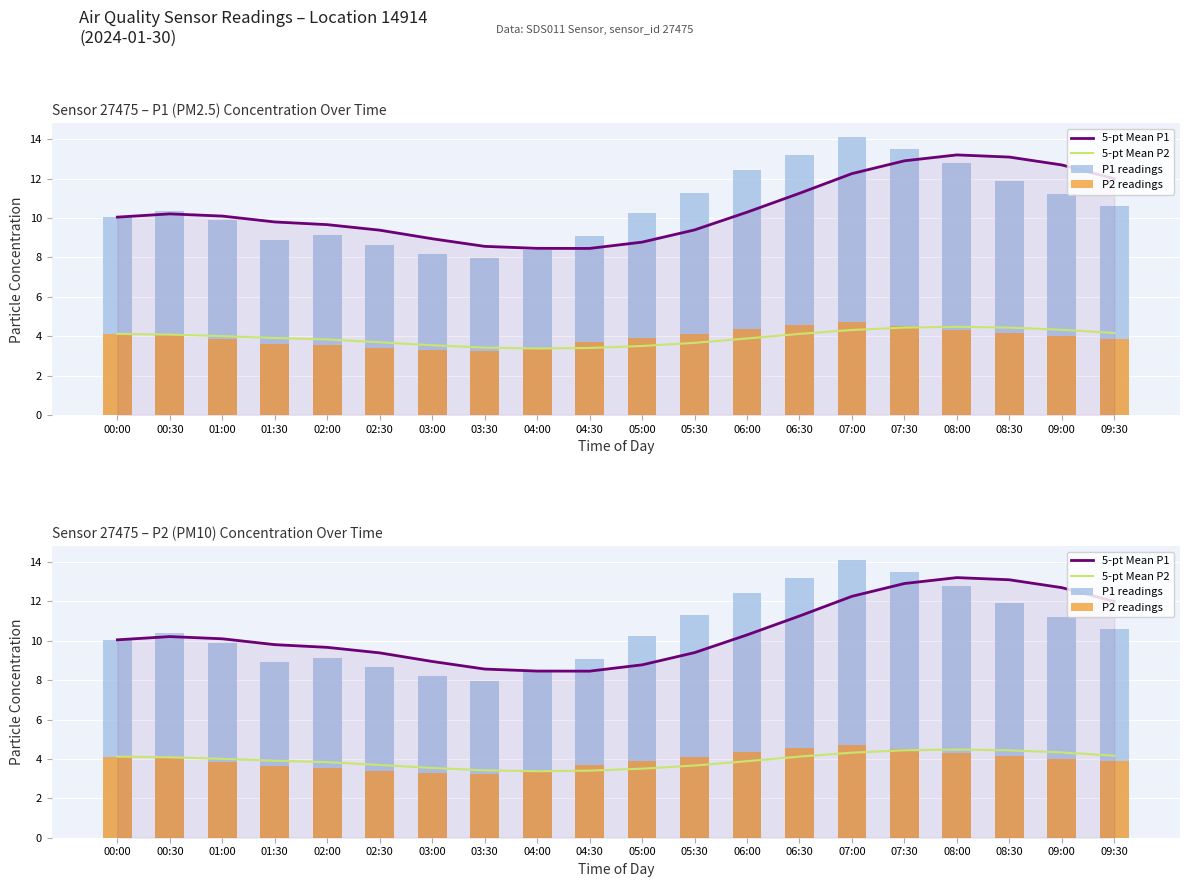

What is the sum of the 5-pt Mean P2 values at 02:30 and 02:00?

7.5